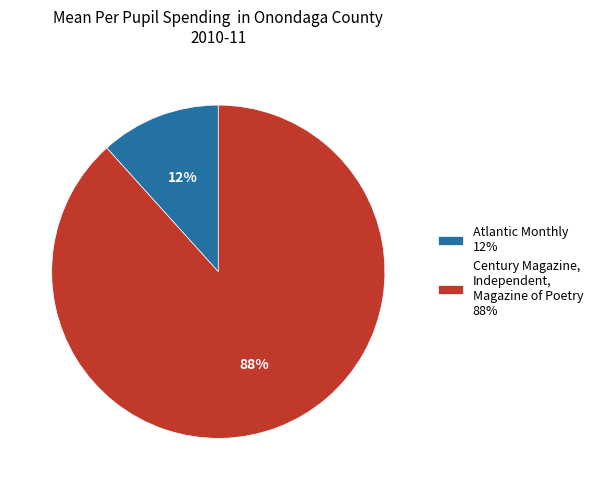

To the nearest percent, what portion does Century Magazine, Independent, Magazine of Poetry 88% represent?

88%